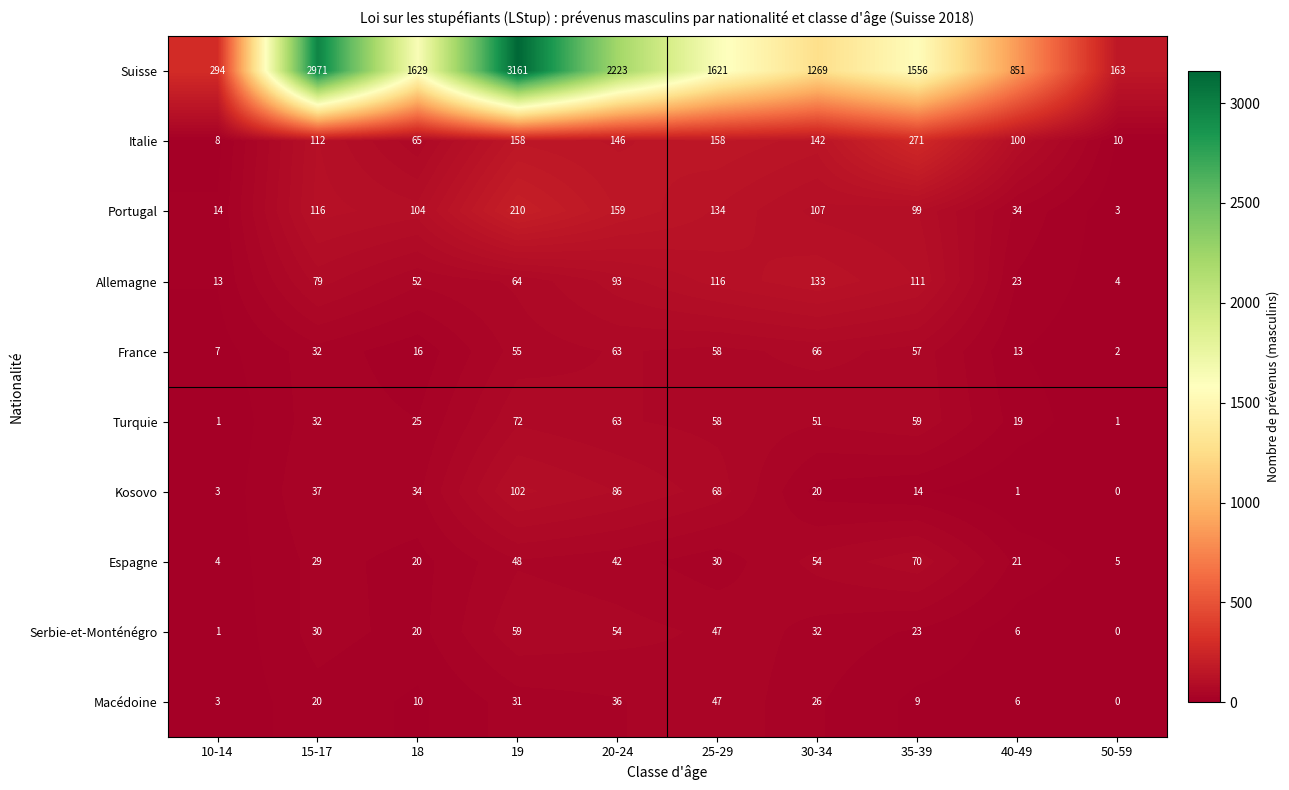

What is the sum of all Espagne values?

323